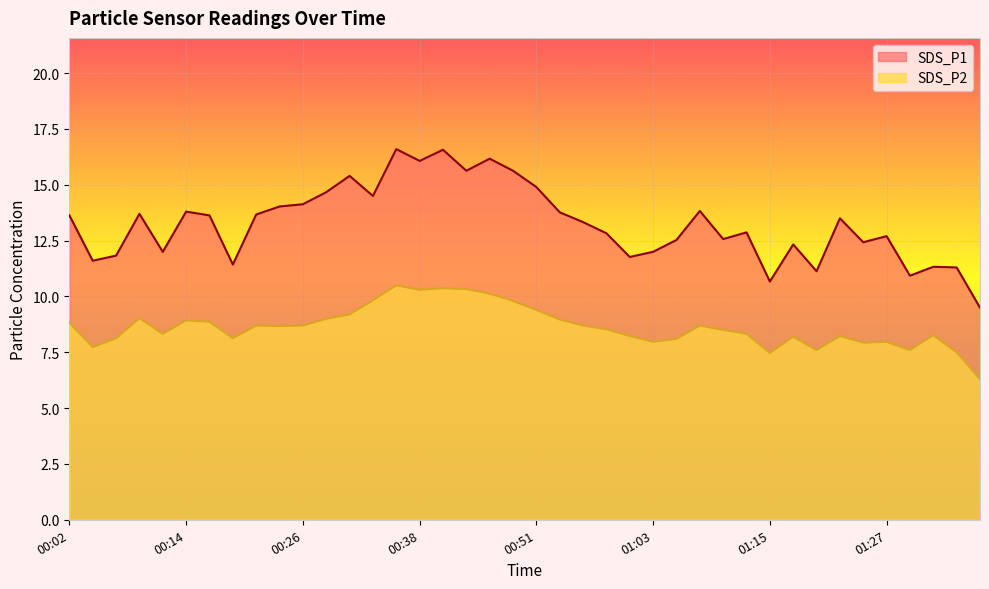

Which category has the lowest value in the SDS_P1 series?

01:37